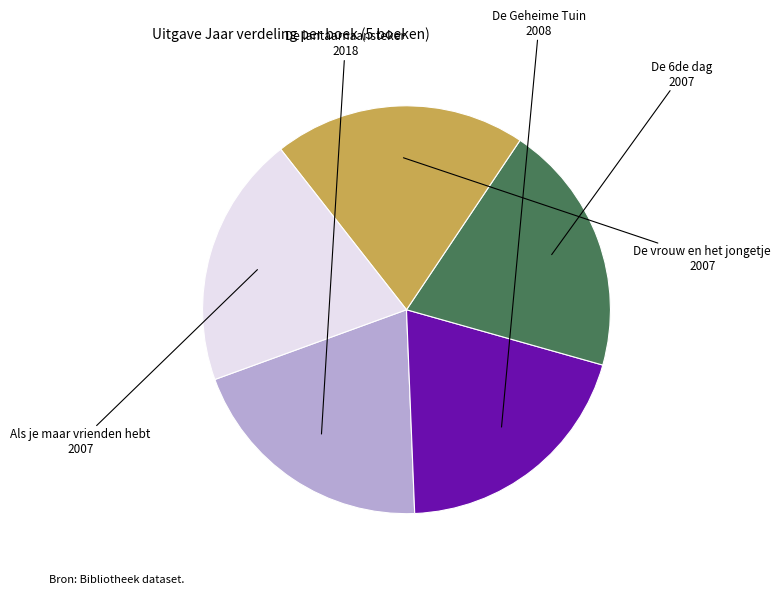

Does any single category account for the majority?

No